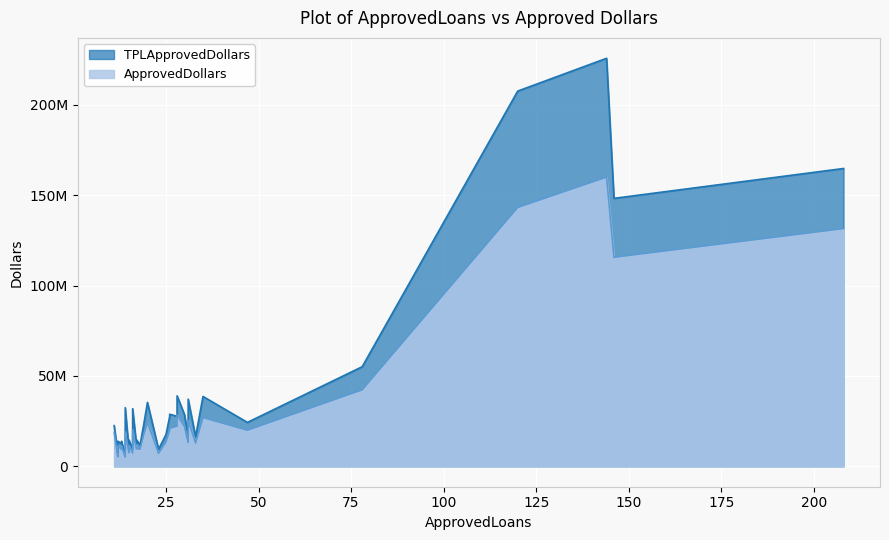

What is the lowest value of the TPLApprovedDollars series?

6226937.0